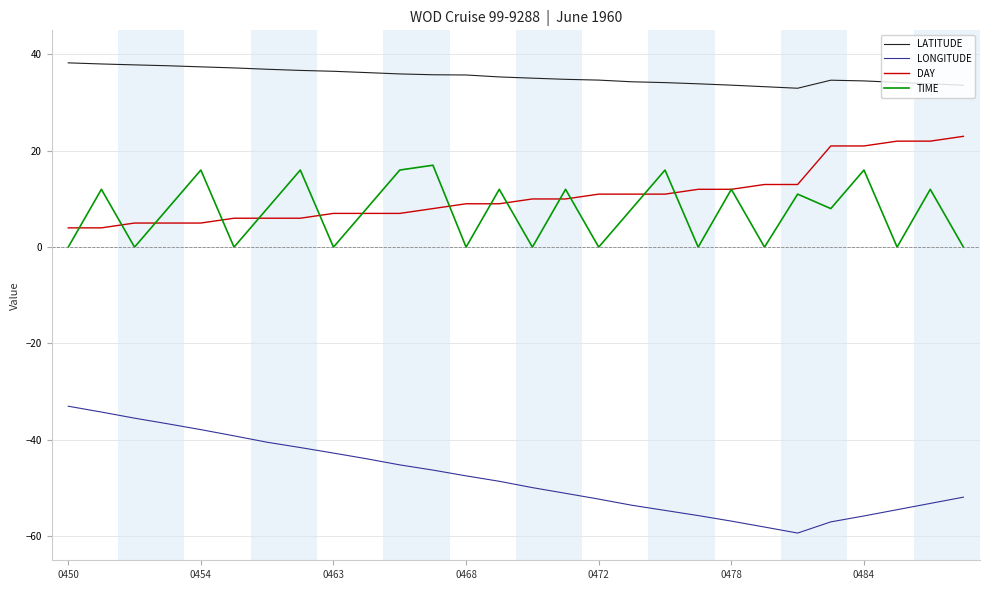

What is the lowest value of the LATITUDE series?

33.0